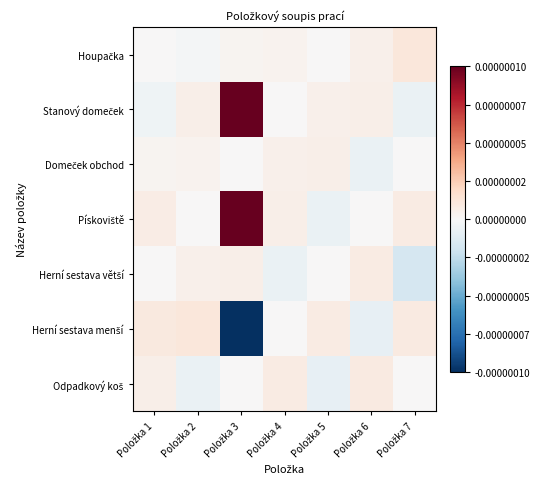

At which category is the sum across all series the highest?

Položka 3